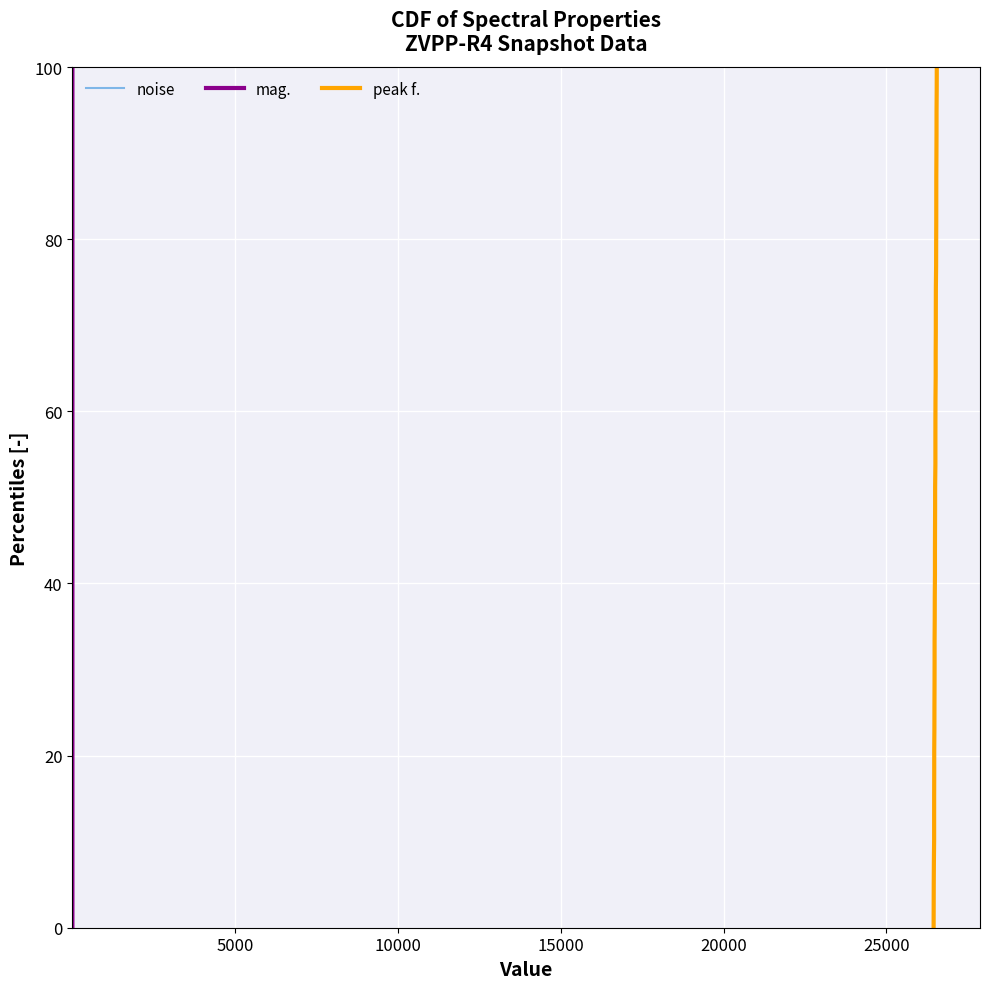

What are all the series names shown in the legend?

noise, mag., peak f.